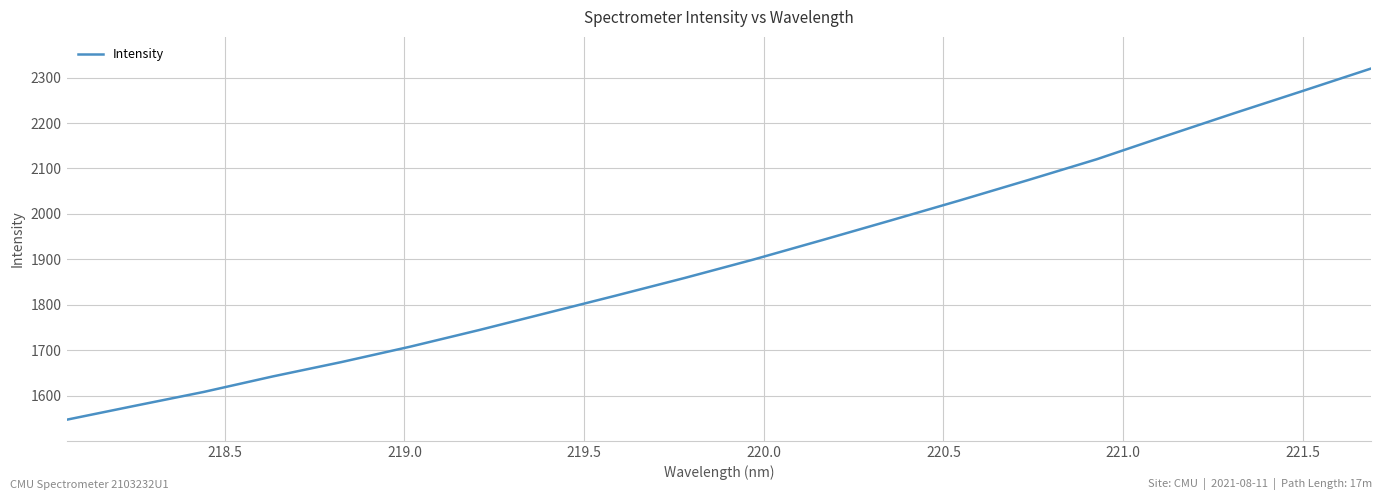

What is the difference between the maximum and minimum values?

773.1